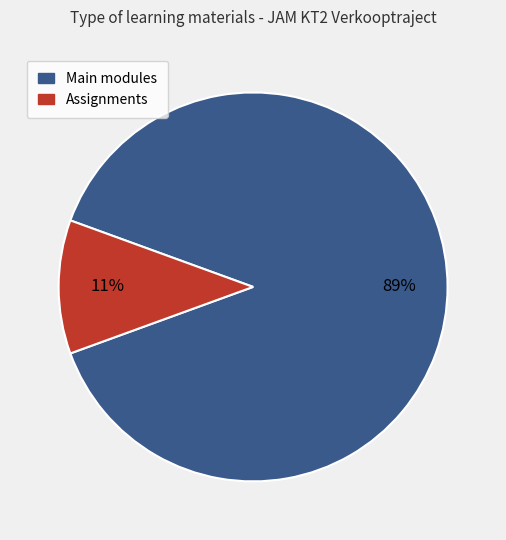

Is there any slice that represents more than half of the pie?

Yes